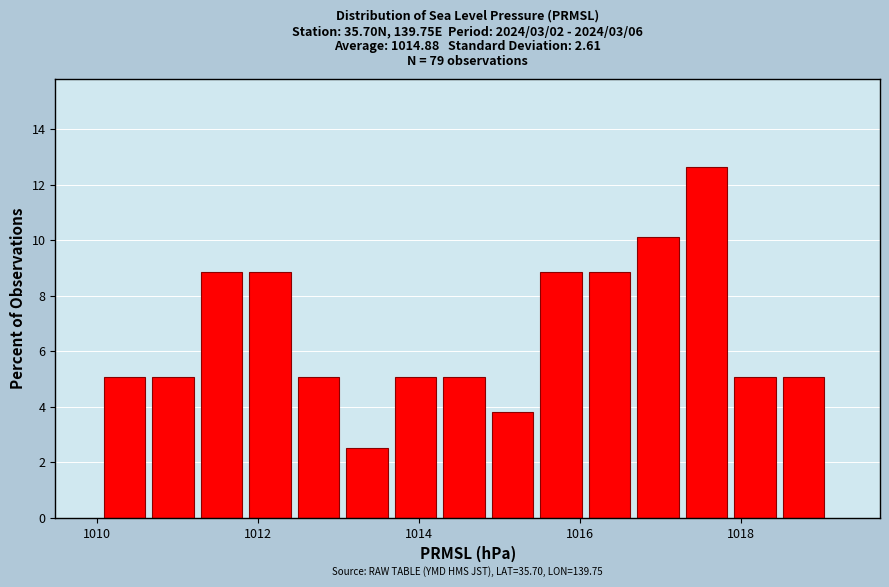

Read against the x-axis, roughly where is the centre of the tallest bar?

1017.6